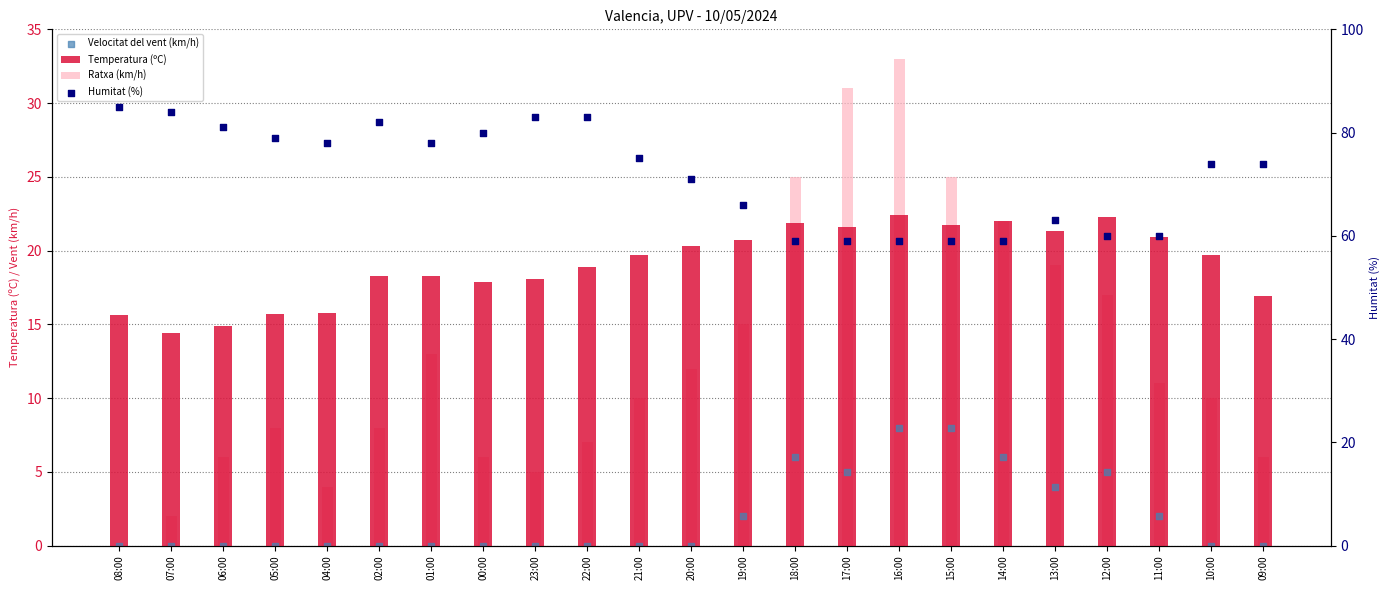

What are all the series names shown in the legend?

Temperatura (ºC), Ratxa (km/h), Velocitat del vent (km/h), Humitat (%)